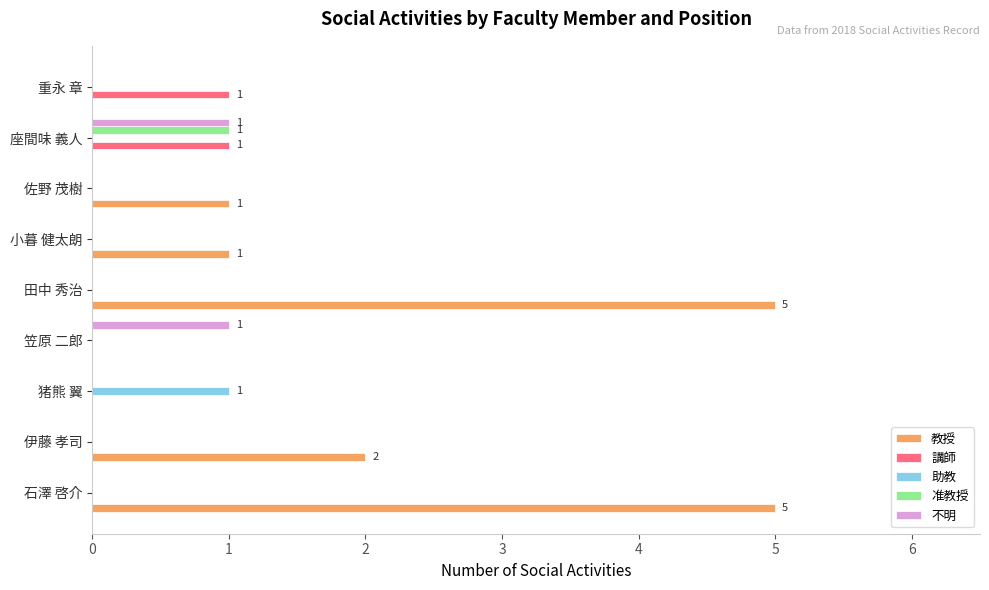

True or false: 教授 has a value of 0 at 佐野 茂樹.

False